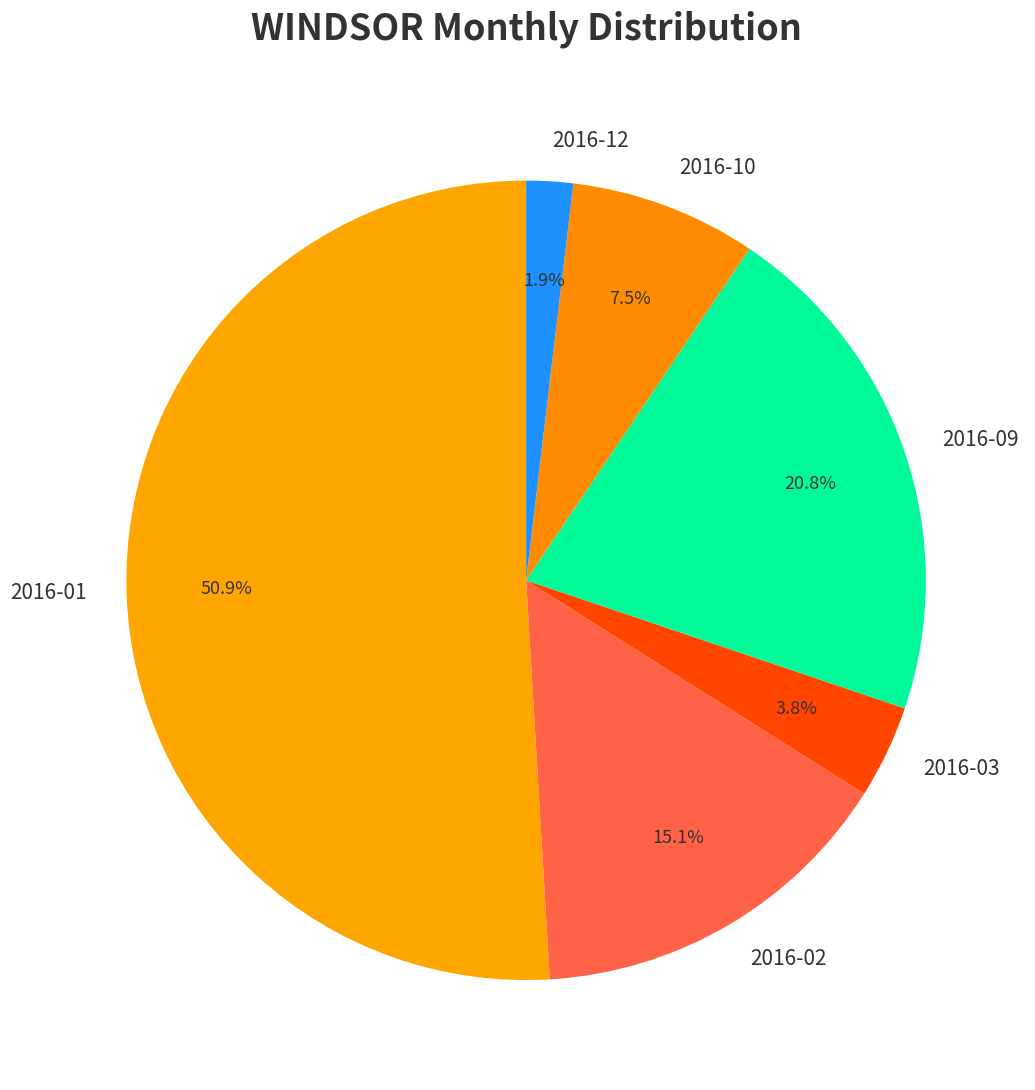

Combined, do 2016-12 and 2016-02 account for over 50%?

No